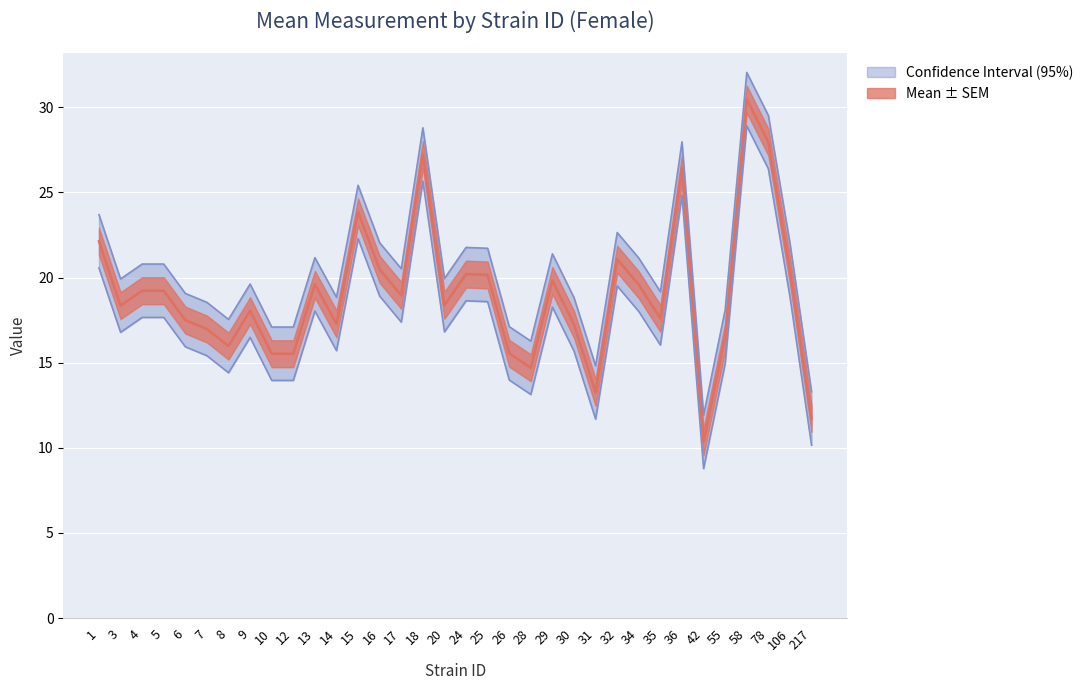

True or false: mean and lowercl cross at least once.

False